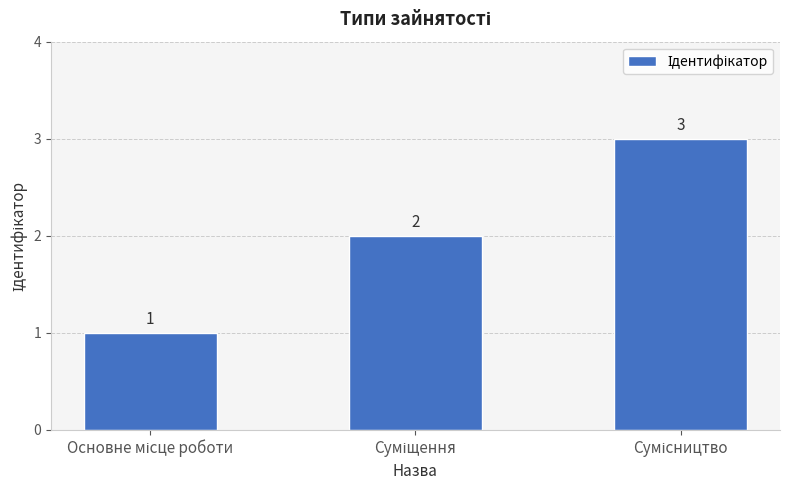

What is the value of the 2nd bar from the left?

2